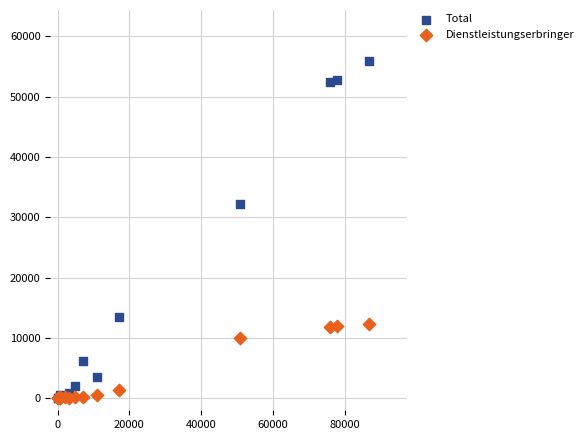

In the Total series, what Y value is closest to 27997?

32178